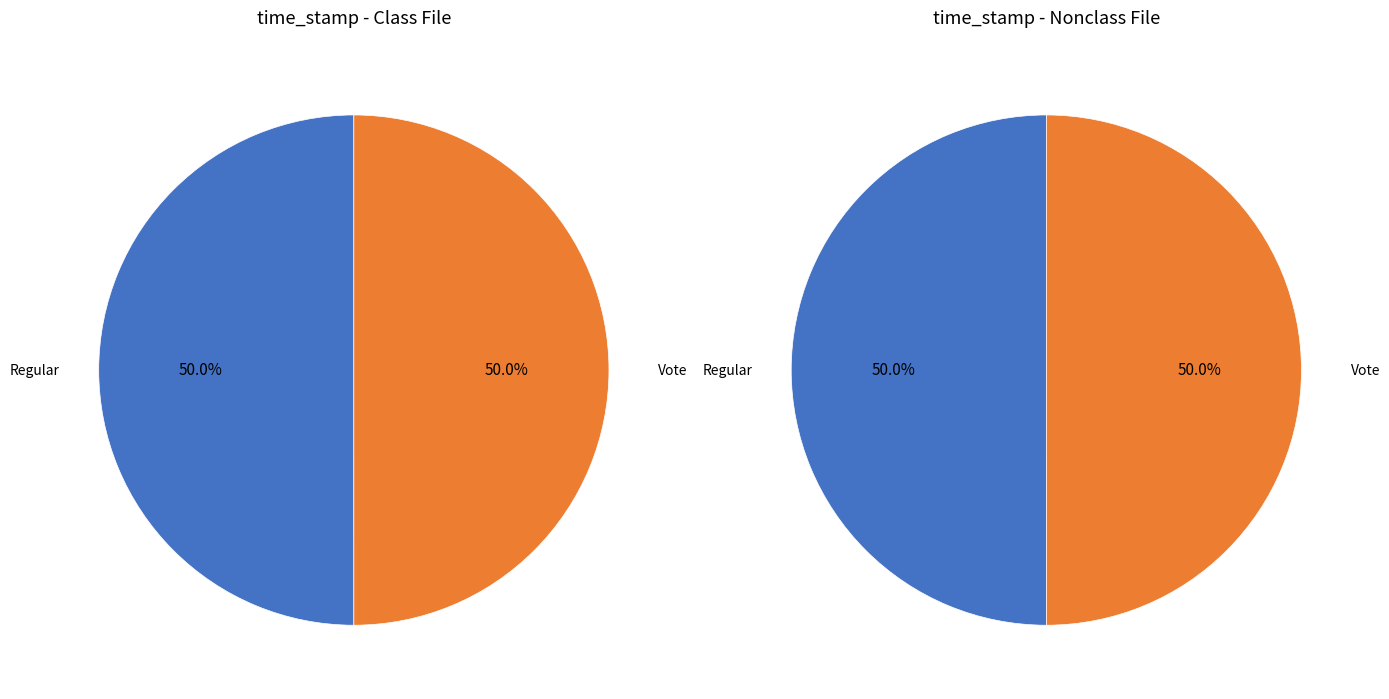

True or false: Vote accounts for 50% of the total.

True